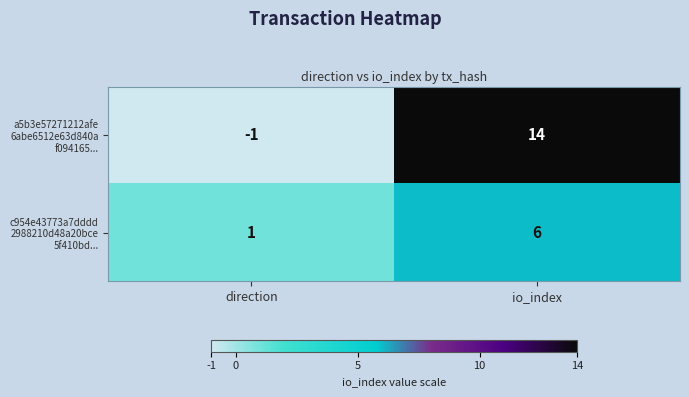

How many series are shown in this chart?

2